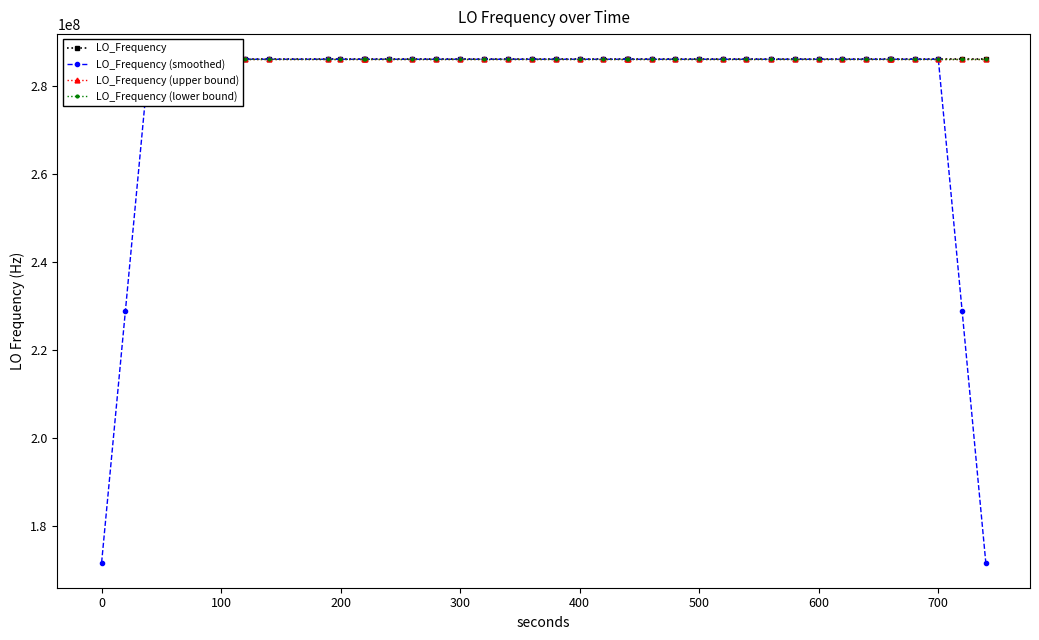

What is the value of the LO_Frequency (lower bound) point at the 23rd from the left?

286047006.9